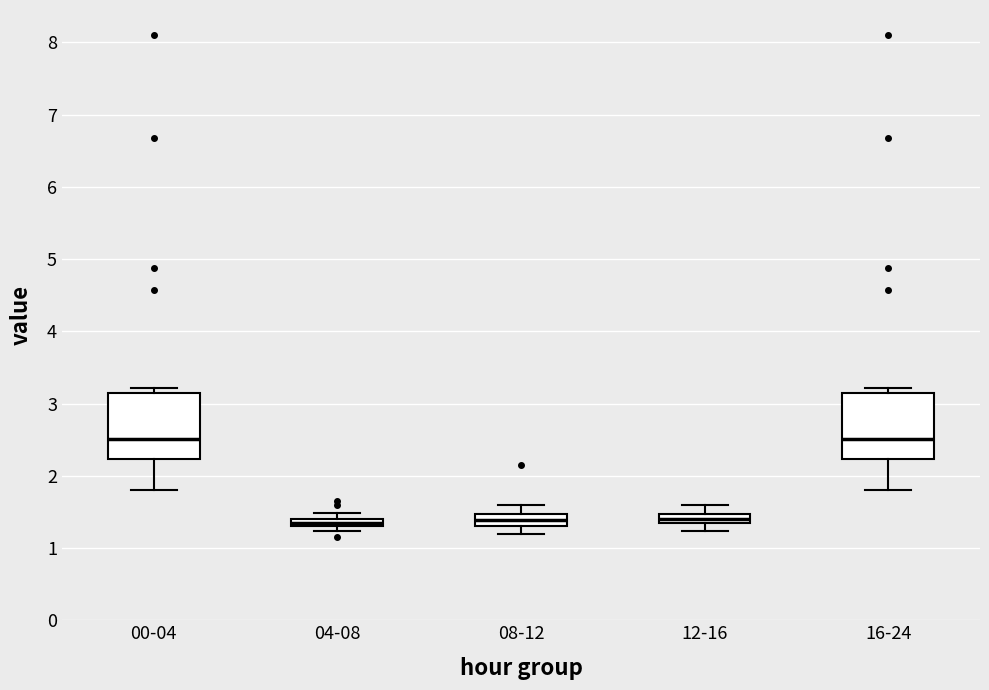

Where does the lower whisker of the box for 08-12 end on the y-axis? The values are not printed on the chart, so give them approximately, as read against the axis.

1.2